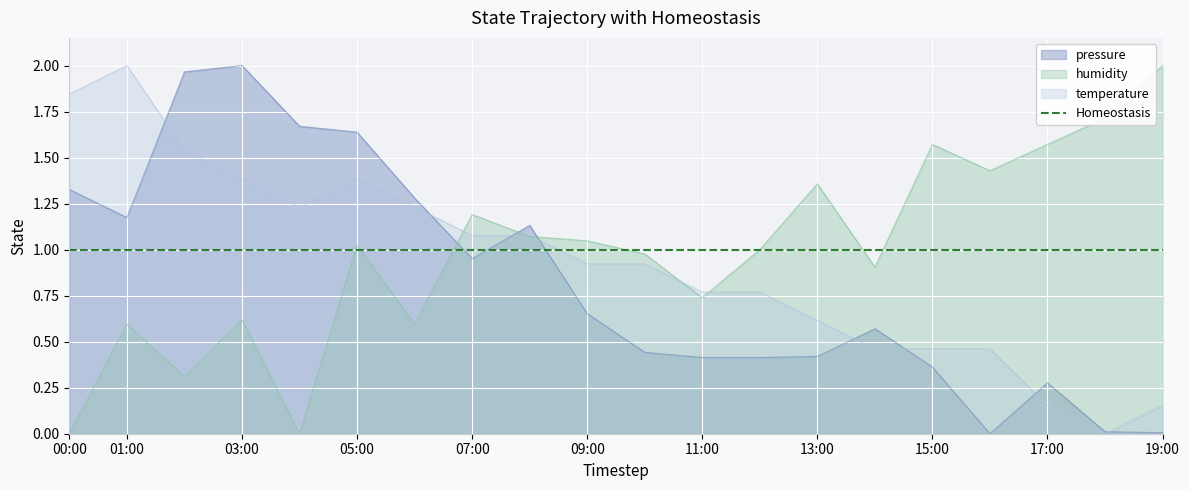

Where do temperature and humidity first cross each other?

06:00 and 07:00